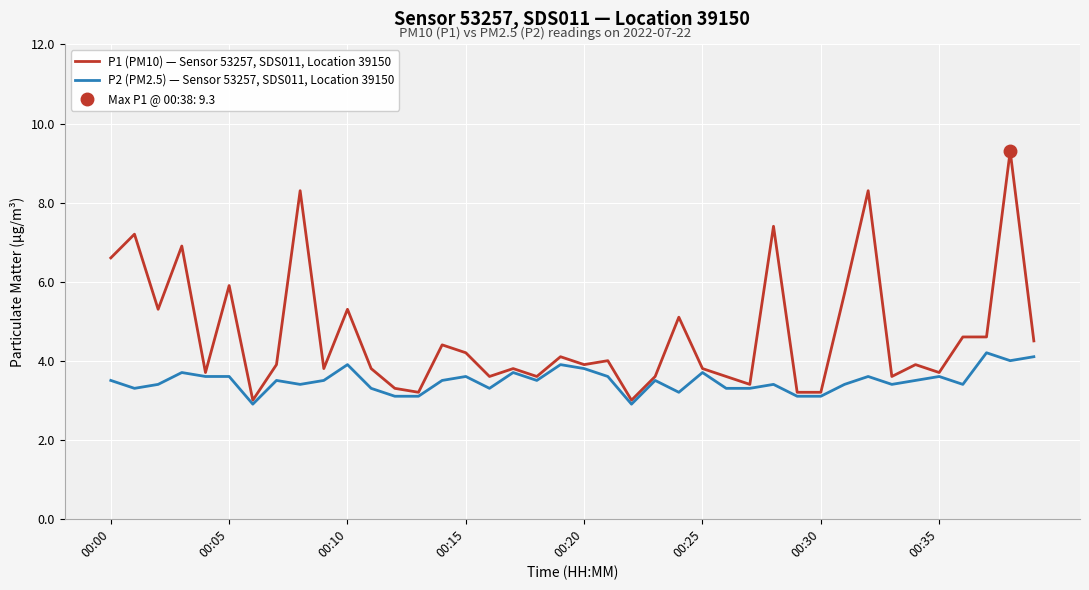

The P2 (PM2.5) — Sensor 53257, SDS011, Location 39150 series shows 3.4 at 8. True or false?

True